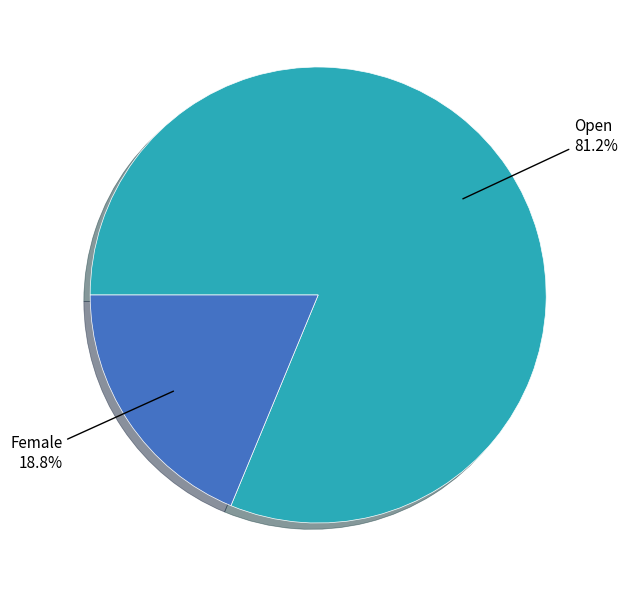

Is there a majority slice in this chart?

Yes